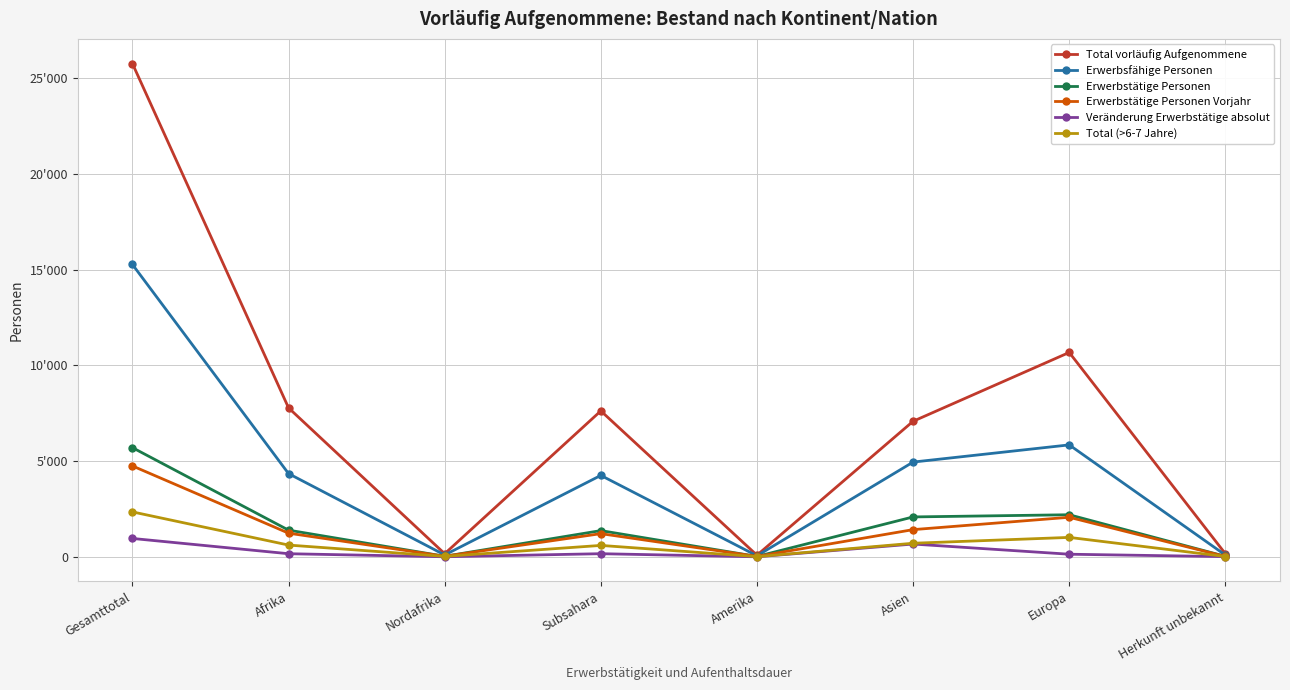

What are all the series names shown in the legend?

Total vorläufig Aufgenommene, Erwerbsfähige Personen, Erwerbstätige Personen, Erwerbstätige Personen Vorjahr, Veränderung Erwerbstätige absolut, Total (>6-7 Jahre)